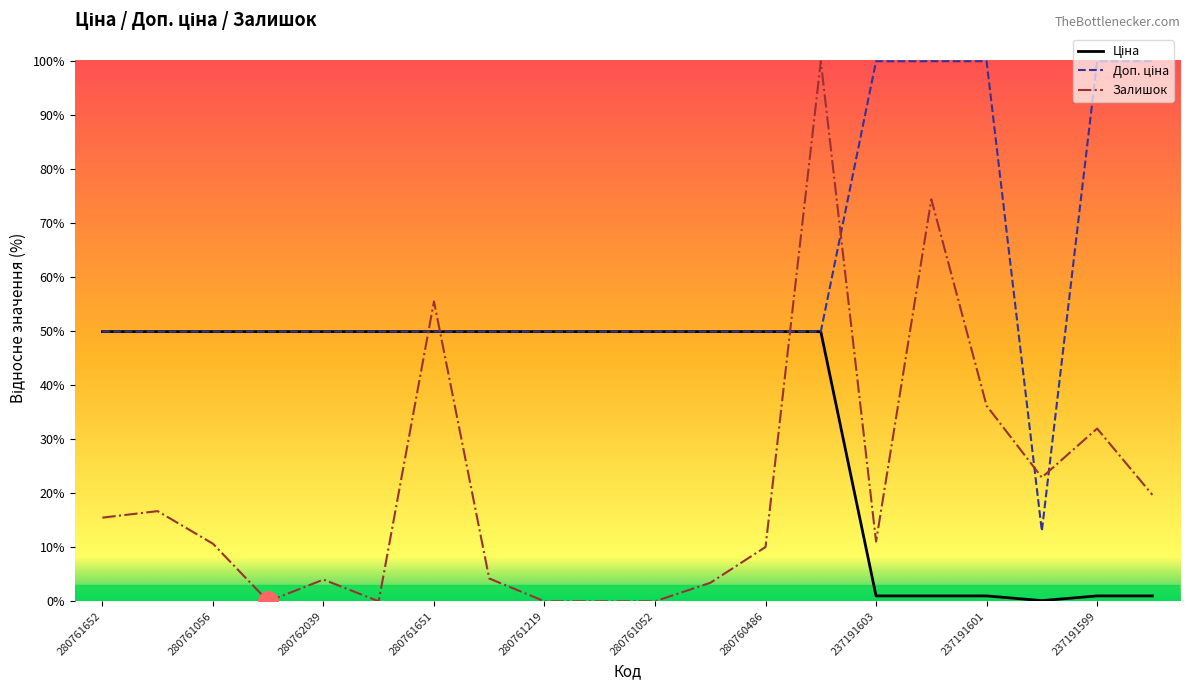

True or false: Залишок has more than 2 points higher than both neighbors.

True